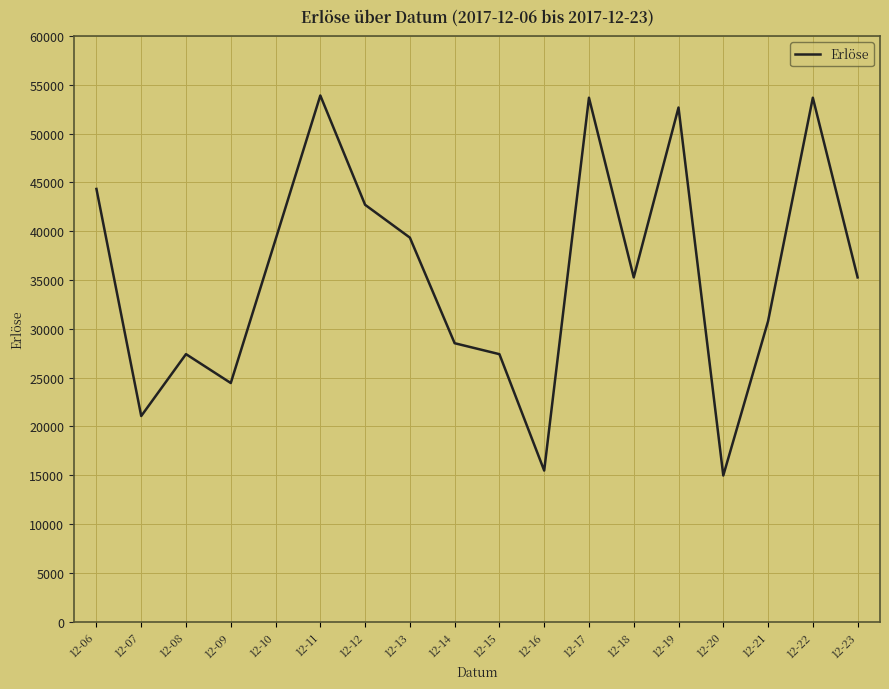

The chart shows a value of 42708 at 12-12. True or false?

True